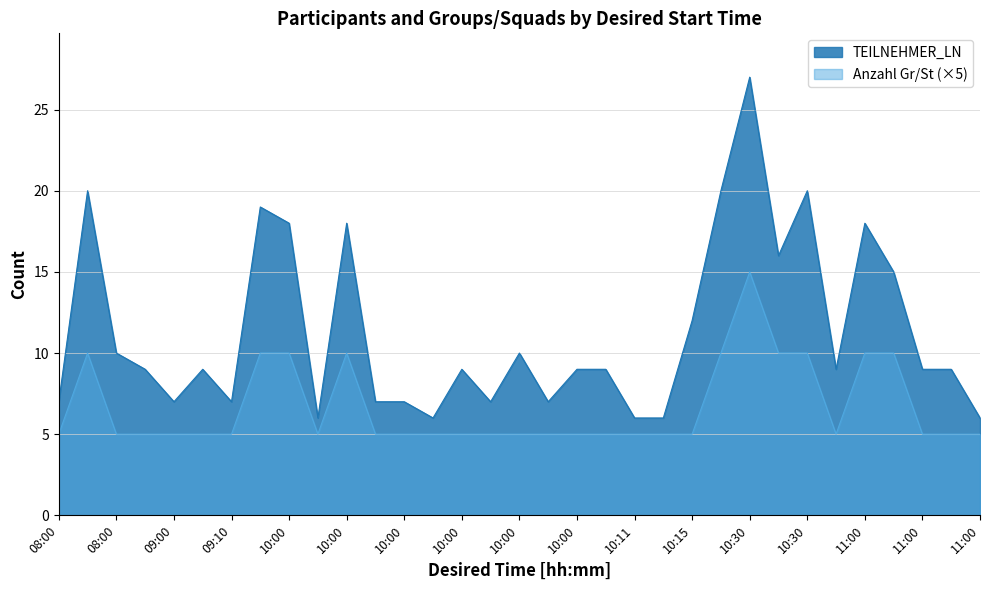

Between 10:30 and 09:00, which is larger?

10:30